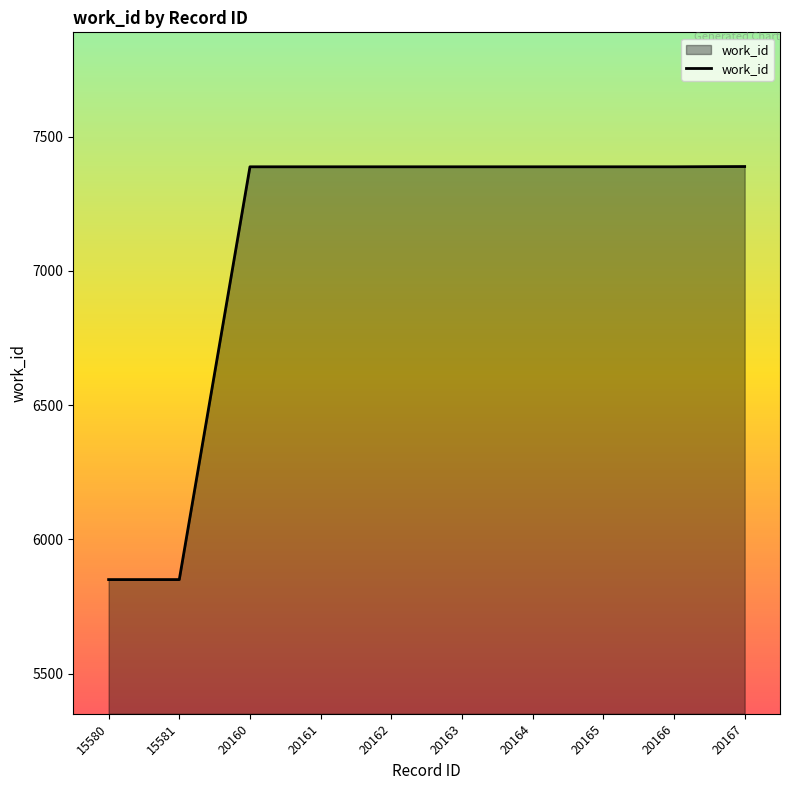

The value at 20166 is 13235. True or false?

False